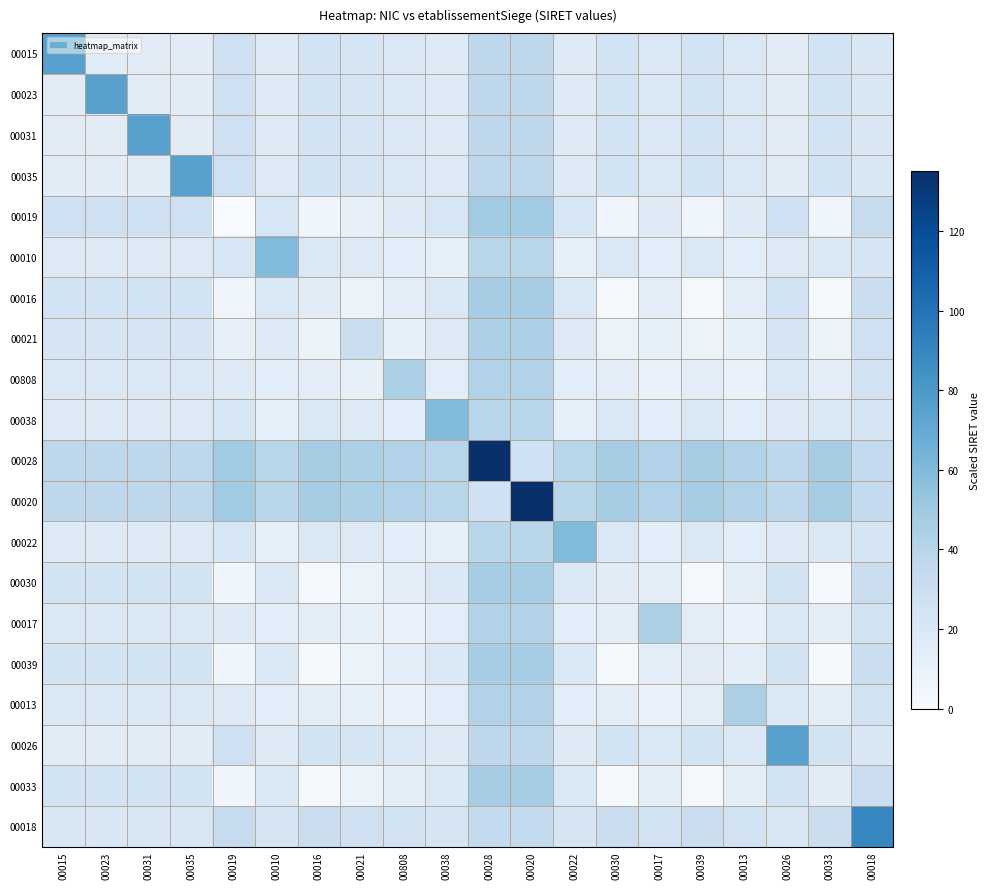

Reading left to right, transcribe all the data shown in this chart.

00015: 00015=75.0	00023=15.0	00031=15.0	00035=15.0	00019=27.5	00010=17.5	00016=25.0	00021=22.5	00808=20.0	00038=17.5	00028=37.0	00020=37.0	00022=17.5	00030=25.0	00017=20.0	00039=25.0	00013=20.0	00026=15.0	00033=25.0	00018=20.5
00023: 00015=15.0	00023=75.0	00031=15.0	00035=15.0	00019=27.5	00010=17.5	00016=25.0	00021=22.5	00808=20.0	00038=17.5	00028=37.0	00020=37.0	00022=17.5	00030=25.0	00017=20.0	00039=25.0	00013=20.0	00026=15.0	00033=25.0	00018=20.5
00031: 00015=15.0	00023=15.0	00031=75.0	00035=15.0	00019=27.5	00010=17.5	00016=25.0	00021=22.5	00808=20.0	00038=17.5	00028=37.0	00020=37.0	00022=17.5	00030=25.0	00017=20.0	00039=25.0	00013=20.0	00026=15.0	00033=25.0	00018=20.5
00035: 00015=15.0	00023=15.0	00031=15.0	00035=75.0	00019=27.5	00010=17.5	00016=25.0	00021=22.5	00808=20.0	00038=17.5	00028=37.0	00020=37.0	00022=17.5	00030=25.0	00017=20.0	00039=25.0	00013=20.0	00026=15.0	00033=25.0	00018=20.5
00019: 00015=27.5	00023=27.5	00031=27.5	00035=27.5	00019=0.0	00010=22.0	00016=5.5	00021=11.0	00808=16.5	00038=22.0	00028=49.5	00020=49.5	00022=22.0	00030=5.5	00017=16.5	00039=5.5	00013=16.5	00026=27.5	00033=5.5	00018=33.0
00010: 00015=17.5	00023=17.5	00031=17.5	00035=17.5	00019=22.0	00010=60.0	00016=19.5	00021=17.0	00808=14.5	00038=12.0	00028=39.5	00020=39.5	00022=12.0	00030=19.5	00017=14.5	00039=19.5	00013=14.5	00026=17.5	00033=19.5	00018=23.0
00016: 00015=25.0	00023=25.0	00031=25.0	00035=25.0	00019=5.5	00010=19.5	00016=15.0	00021=8.5	00808=14.0	00038=19.5	00028=47.0	00020=47.0	00022=19.5	00030=3.0	00017=14.0	00039=3.0	00013=14.0	00026=25.0	00033=3.0	00018=30.5
00021: 00015=22.5	00023=22.5	00031=22.5	00035=22.5	00019=11.0	00010=17.0	00016=8.5	00021=30.0	00808=11.5	00038=17.0	00028=44.5	00020=44.5	00022=17.0	00030=8.5	00017=11.5	00039=8.5	00013=11.5	00026=22.5	00033=8.5	00018=28.0
00808: 00015=20.0	00023=20.0	00031=20.0	00035=20.0	00019=16.5	00010=14.5	00016=14.0	00021=11.5	00808=45.1	00038=14.5	00028=42.0	00020=42.0	00022=14.5	00030=14.0	00017=9.0	00039=14.0	00013=9.0	00026=20.0	00033=14.0	00018=25.5
00038: 00015=17.5	00023=17.5	00031=17.5	00035=17.5	00019=22.0	00010=12.0	00016=19.5	00021=17.0	00808=14.5	00038=60.0	00028=39.5	00020=39.5	00022=12.0	00030=19.5	00017=14.5	00039=19.5	00013=14.5	00026=17.5	00033=19.5	00018=23.0
00028: 00015=37.0	00023=37.0	00031=37.0	00035=37.0	00019=49.5	00010=39.5	00016=47.0	00021=44.5	00808=42.0	00038=39.5	00028=135.0	00020=27.0	00022=39.5	00030=47.0	00017=42.0	00039=47.0	00013=42.0	00026=37.0	00033=47.0	00018=34.5
00020: 00015=37.0	00023=37.0	00031=37.0	00035=37.0	00019=49.5	00010=39.5	00016=47.0	00021=44.5	00808=42.0	00038=39.5	00028=27.0	00020=135.0	00022=39.5	00030=47.0	00017=42.0	00039=47.0	00013=42.0	00026=37.0	00033=47.0	00018=34.5
00022: 00015=17.5	00023=17.5	00031=17.5	00035=17.5	00019=22.0	00010=12.0	00016=19.5	00021=17.0	00808=14.5	00038=12.0	00028=39.5	00020=39.5	00022=60.0	00030=19.5	00017=14.5	00039=19.5	00013=14.5	00026=17.5	00033=19.5	00018=23.0
00030: 00015=25.0	00023=25.0	00031=25.0	00035=25.0	00019=5.5	00010=19.5	00016=3.0	00021=8.5	00808=14.0	00038=19.5	00028=47.0	00020=47.0	00022=19.5	00030=15.0	00017=14.0	00039=3.0	00013=14.0	00026=25.0	00033=3.0	00018=30.5
00017: 00015=20.0	00023=20.0	00031=20.0	00035=20.0	00019=16.5	00010=14.5	00016=14.0	00021=11.5	00808=9.0	00038=14.5	00028=42.0	00020=42.0	00022=14.5	00030=14.0	00017=45.0	00039=14.0	00013=9.0	00026=20.0	00033=14.0	00018=25.5
00039: 00015=25.0	00023=25.0	00031=25.0	00035=25.0	00019=5.5	00010=19.5	00016=3.0	00021=8.5	00808=14.0	00038=19.5	00028=47.0	00020=47.0	00022=19.5	00030=3.0	00017=14.0	00039=15.0	00013=14.0	00026=25.0	00033=3.0	00018=30.5
00013: 00015=20.0	00023=20.0	00031=20.0	00035=20.0	00019=16.5	00010=14.5	00016=14.0	00021=11.5	00808=9.0	00038=14.5	00028=42.0	00020=42.0	00022=14.5	00030=14.0	00017=9.0	00039=14.0	00013=45.0	00026=20.0	00033=14.0	00018=25.5
00026: 00015=15.0	00023=15.0	00031=15.0	00035=15.0	00019=27.5	00010=17.5	00016=25.0	00021=22.5	00808=20.0	00038=17.5	00028=37.0	00020=37.0	00022=17.5	00030=25.0	00017=20.0	00039=25.0	00013=20.0	00026=75.0	00033=25.0	00018=20.5
00033: 00015=25.0	00023=25.0	00031=25.0	00035=25.0	00019=5.5	00010=19.5	00016=3.0	00021=8.5	00808=14.0	00038=19.5	00028=47.0	00020=47.0	00022=19.5	00030=3.0	00017=14.0	00039=3.0	00013=14.0	00026=25.0	00033=15.0	00018=30.5
00018: 00015=20.5	00023=20.5	00031=20.5	00035=20.5	00019=33.0	00010=23.0	00016=30.5	00021=28.0	00808=25.5	00038=23.0	00028=34.5	00020=34.5	00022=23.0	00030=30.5	00017=25.5	00039=30.5	00013=25.5	00026=20.5	00033=30.5	00018=90.0